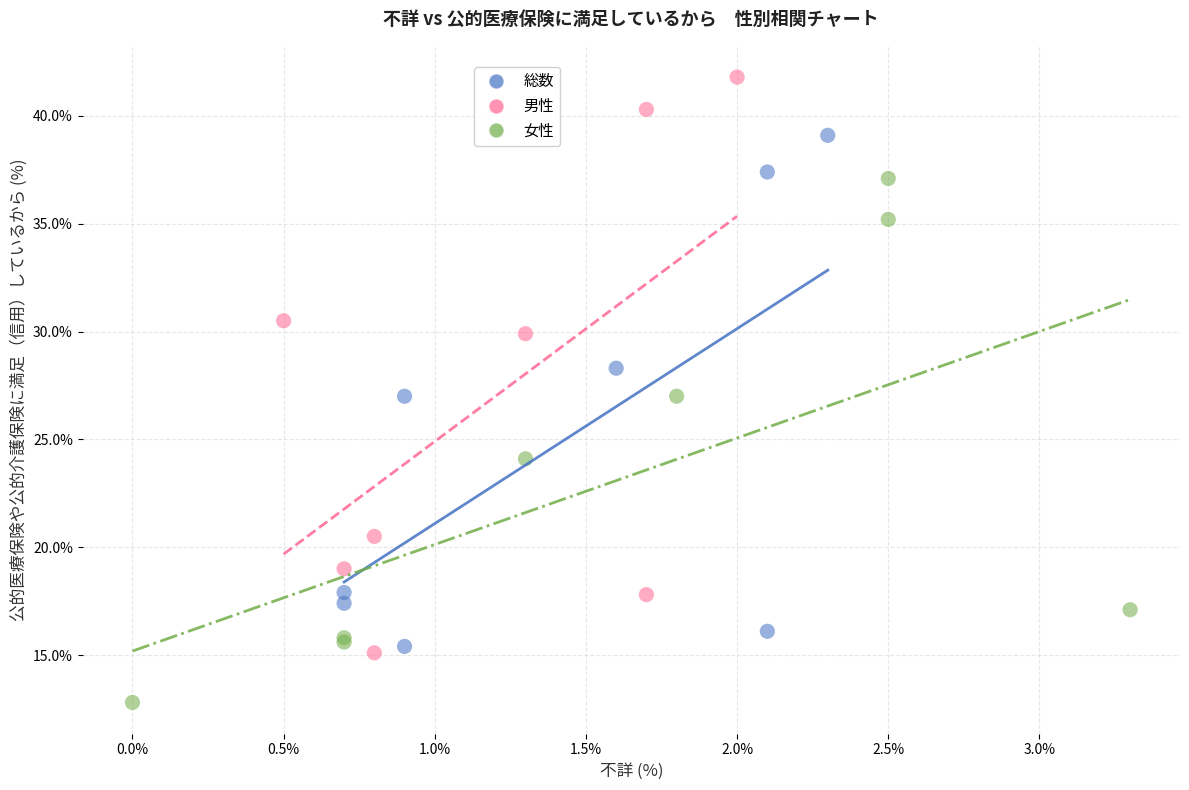

What are all the series names shown in the legend?

総数, 男性, 女性